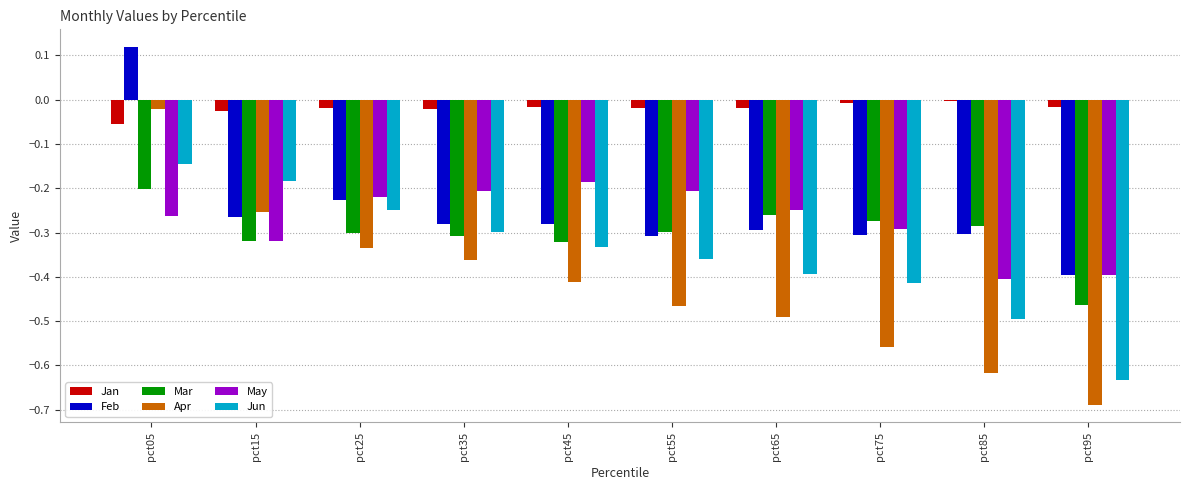

What are all the series names shown in the legend?

Jan, Feb, Mar, Apr, May, Jun